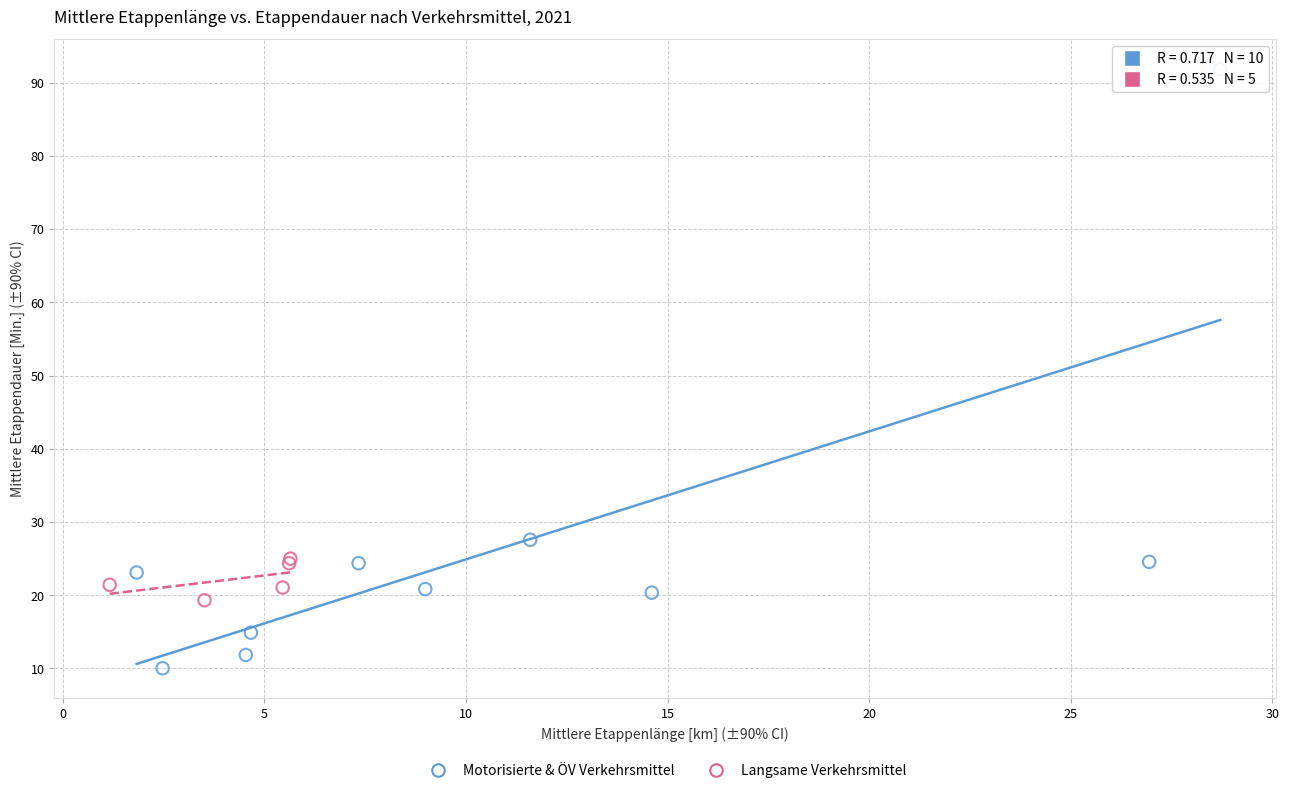

Which series reaches the minimum Y coordinate?

Motorisierte & ÖV Verkehrsmittel